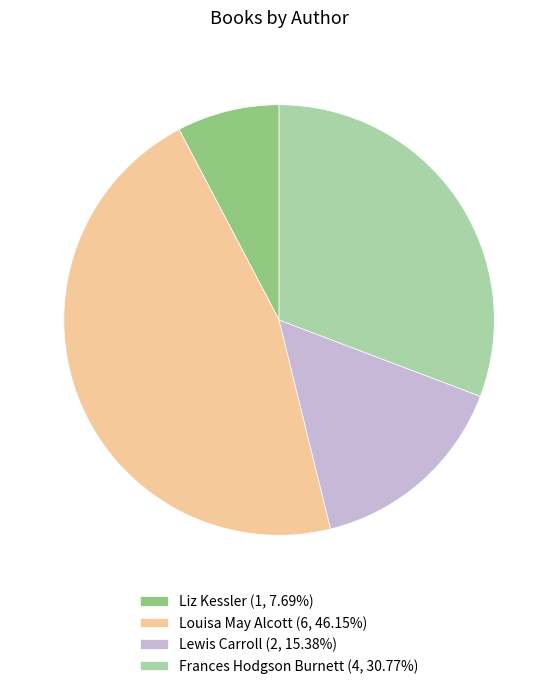

Which category has the smallest portion of the pie?

Liz Kessler